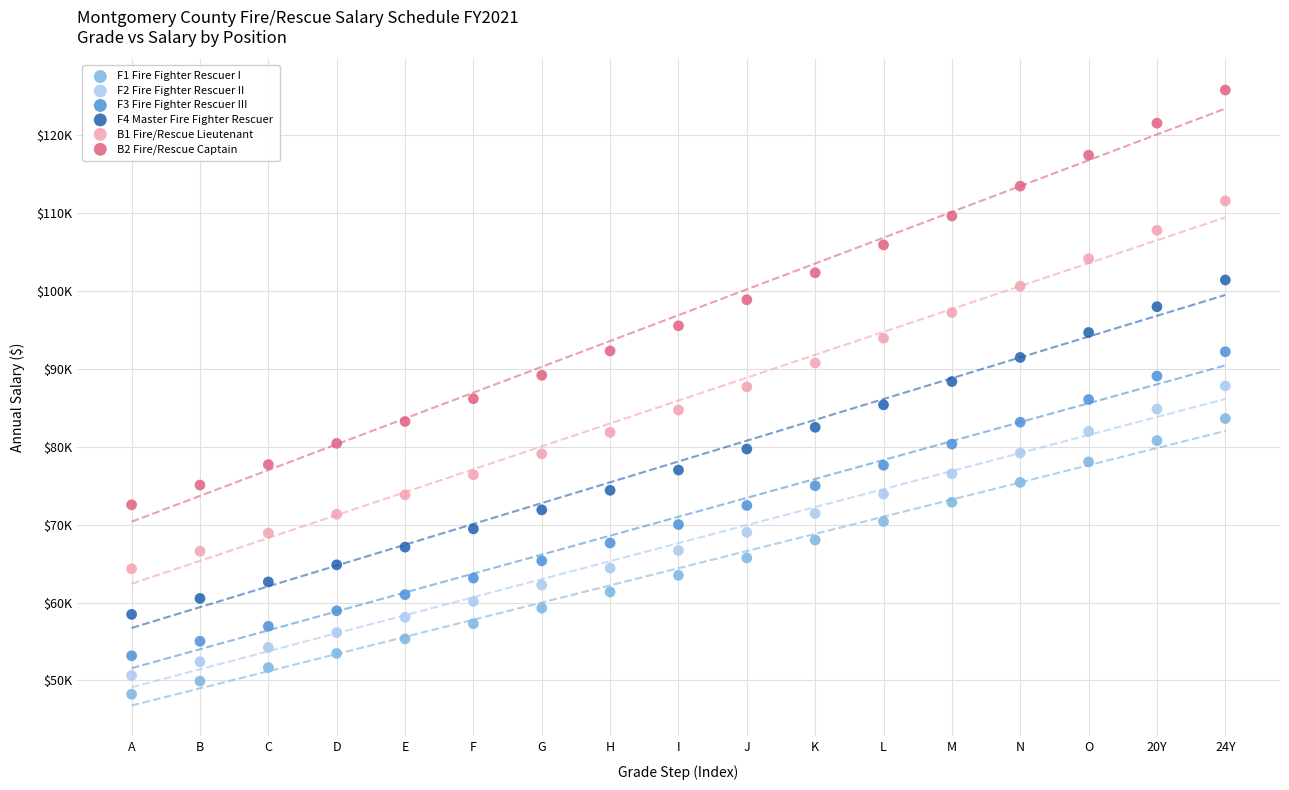

Which series contains the highest Y value?

B2 Fire/Rescue Captain